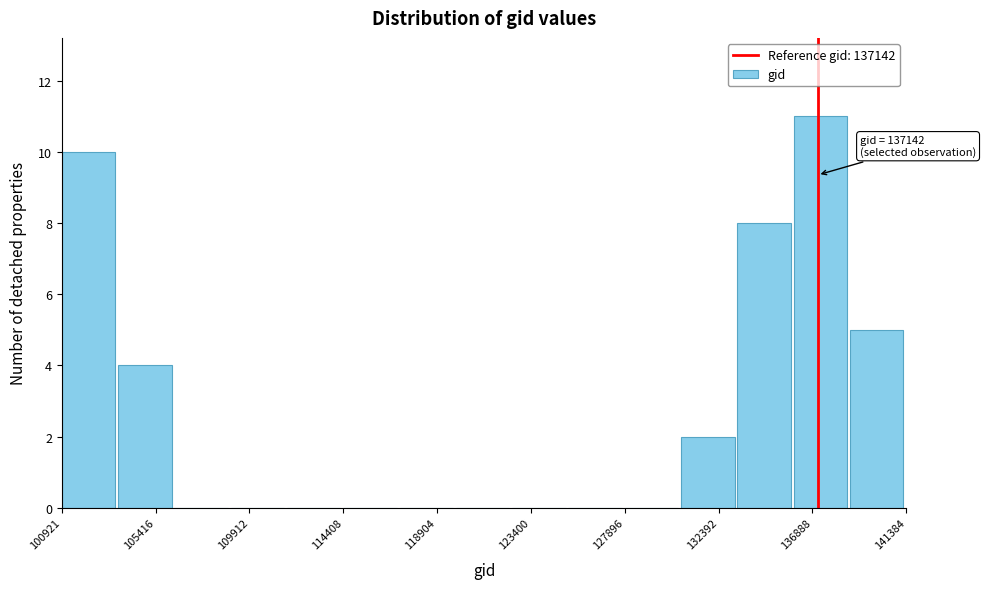

Which range on the x-axis has the tallest bar?

136000 to 138500